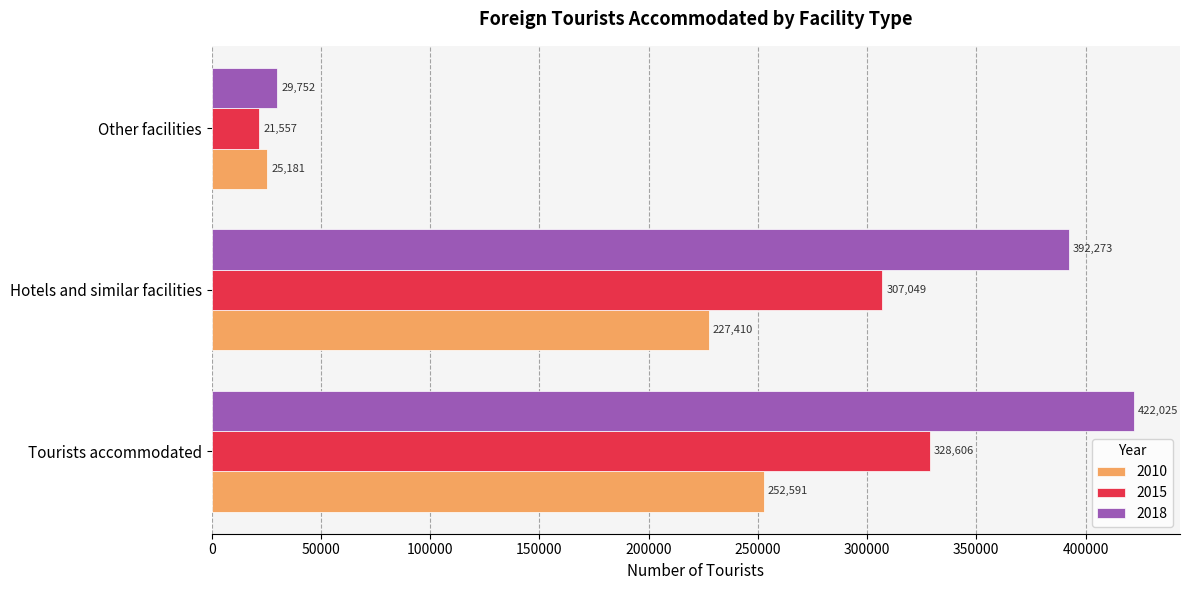

The value of 2010 at Hotels and similar facilities is 337522. True or false?

False